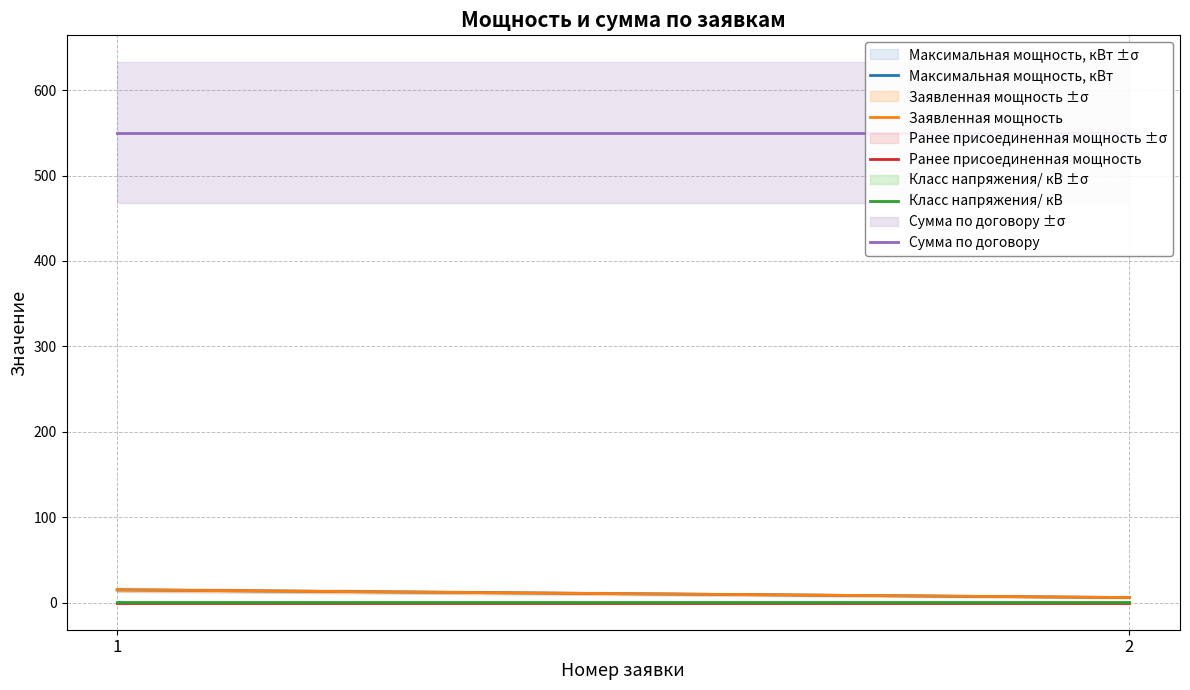

Does the chart display data point markers on the line(s)?

No